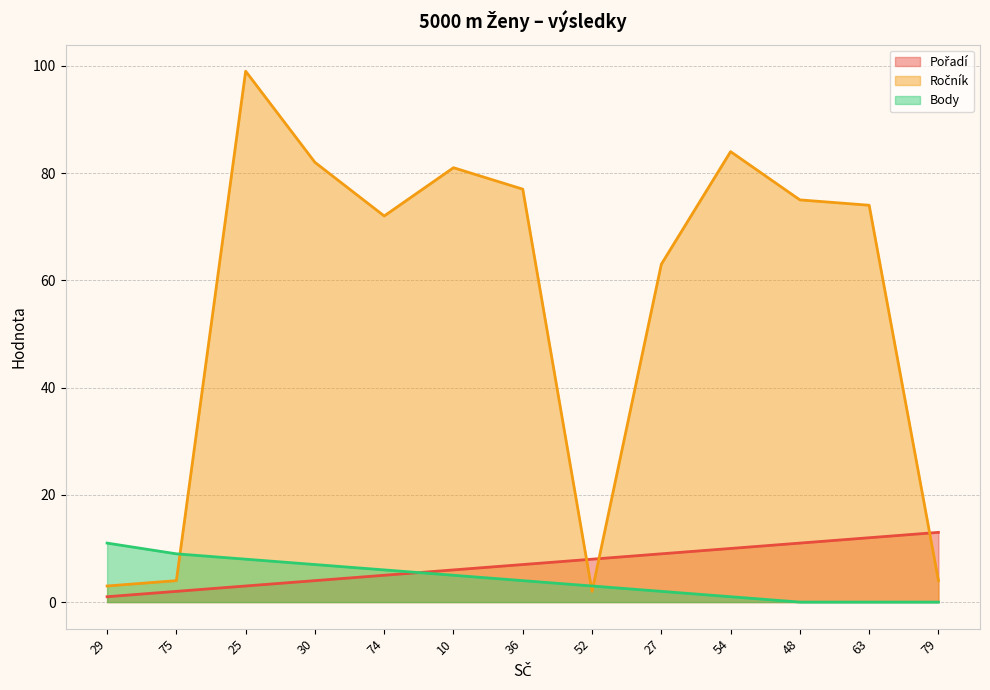

Reading right to left, list all the values displayed in this chart.

Pořadí: 13	12	11	10	9	8	7	6	5	4	3	2	1
Ročník: 4	74	75	84	63	2	77	81	72	82	99	4	3
Body: 0	0	0	1	2	3	4	5	6	7	8	9	11